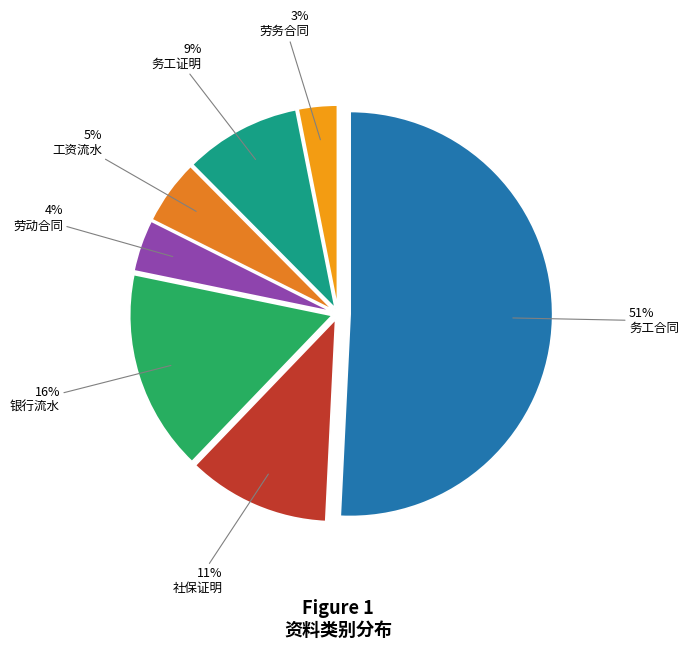

How many segments does this pie chart have?

7